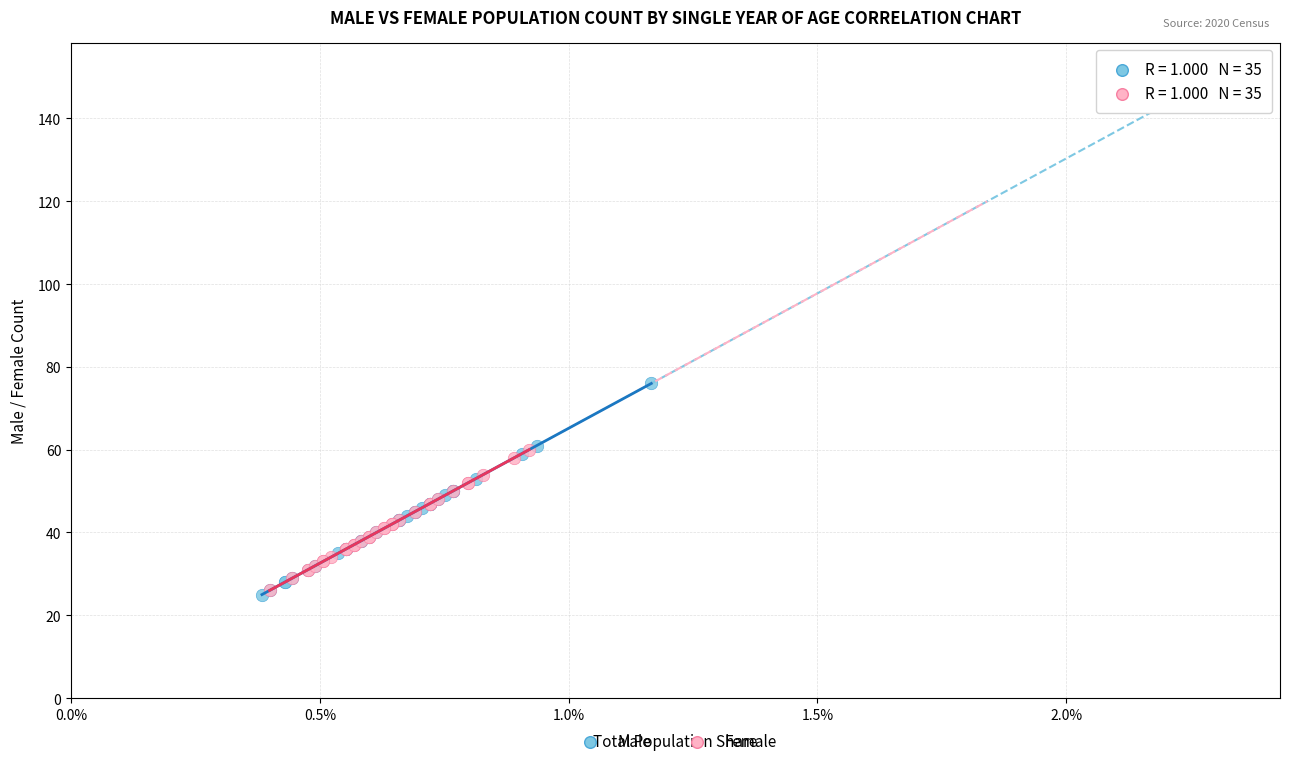

Which series has the widest spread of Y values?

Male